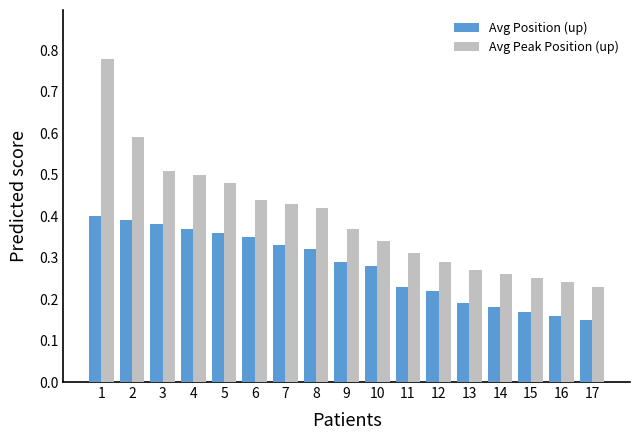

At which label does Avg Peak Position (up) reach its minimum?

17